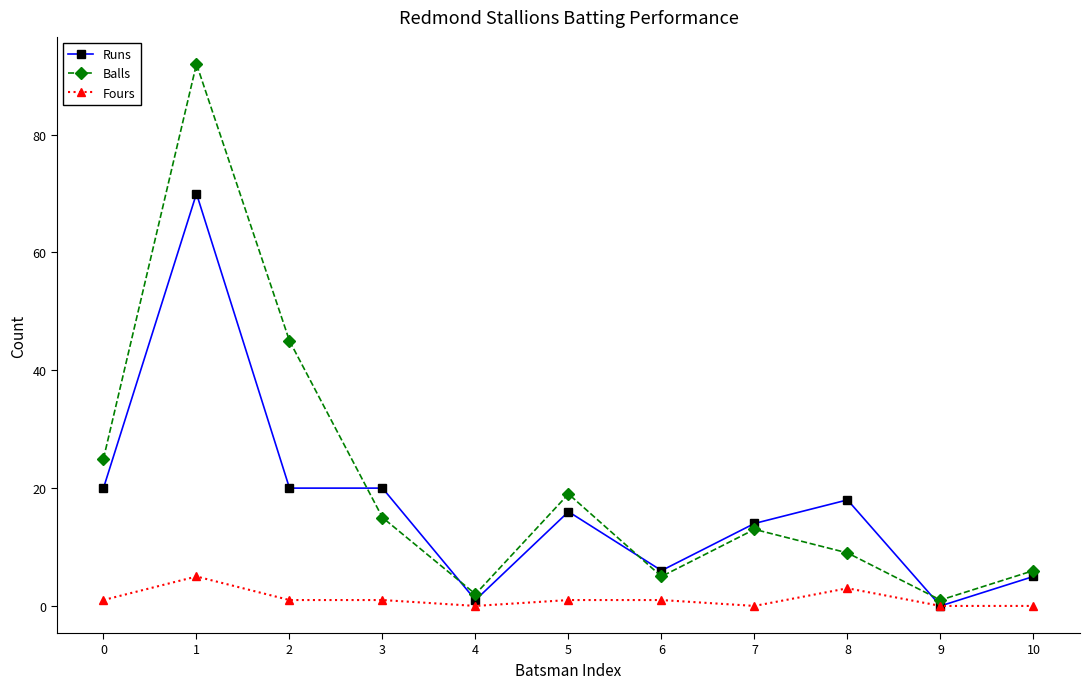

Does the chart have visible grid lines?

No